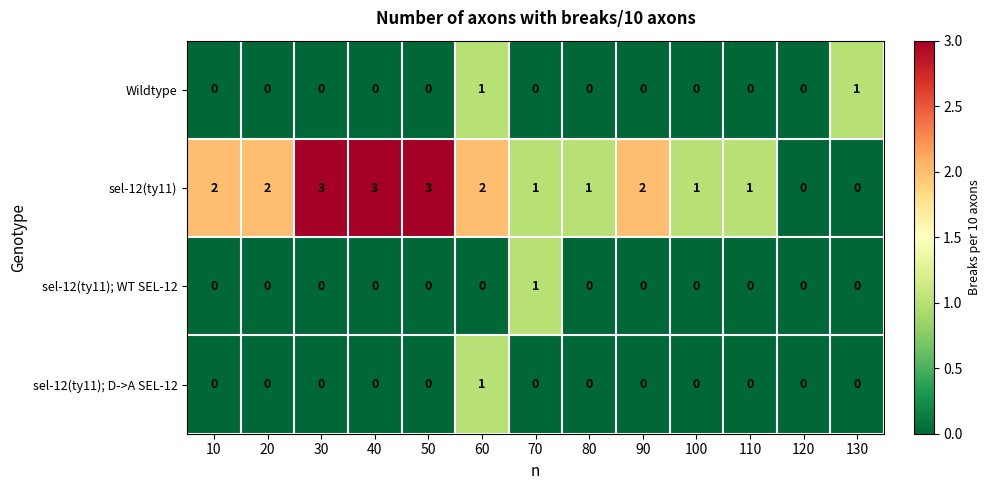

At which category is the sum across all series the highest?

60